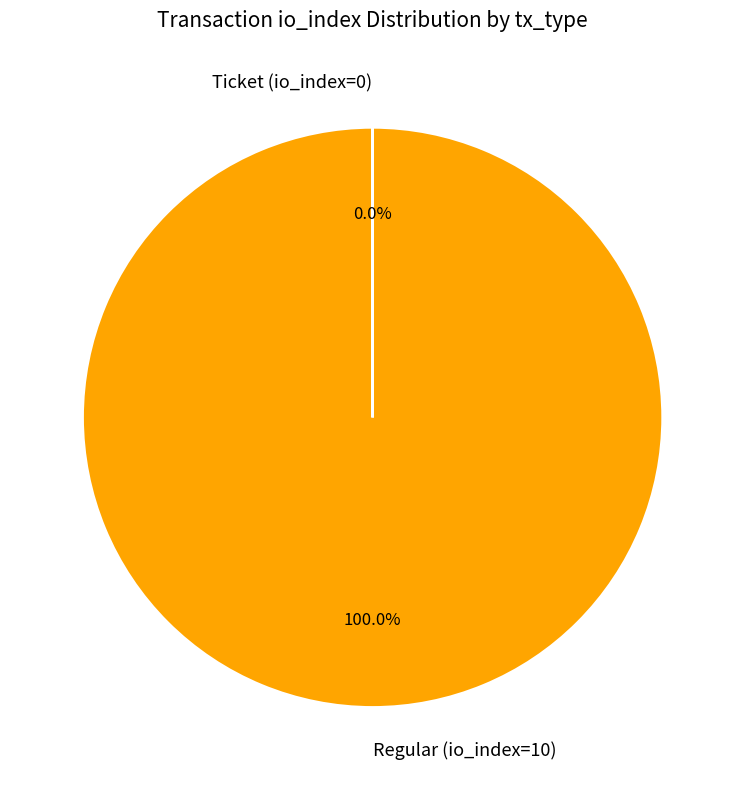

Is there a majority slice in this chart?

Yes